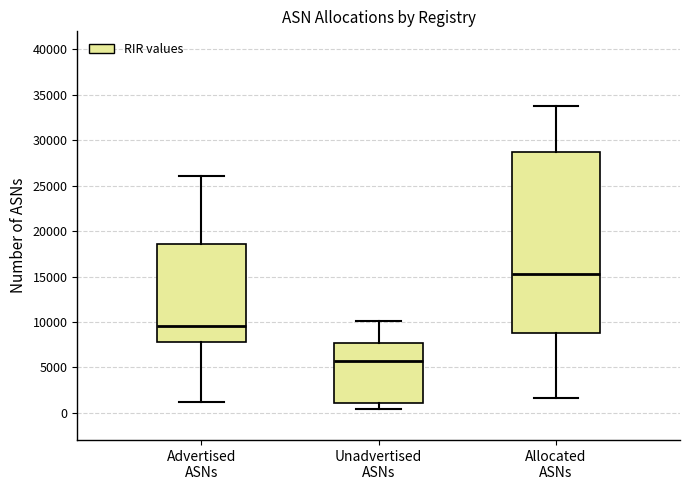

Reading left to right, read every box against the y-axis: the position of its median line, the range the box covers, and the ends of its whiskers. The values are not printed on the chart, so give them approximately, as read against the axis.

Advertised ASNs: median 9500, box 8000 to 18500, whiskers 1000 to 26000
Unadvertised ASNs: median 5500, box 1000 to 7500, whiskers 500 to 10000
Allocated ASNs: median 15000, box 9000 to 28500, whiskers 1500 to 34000